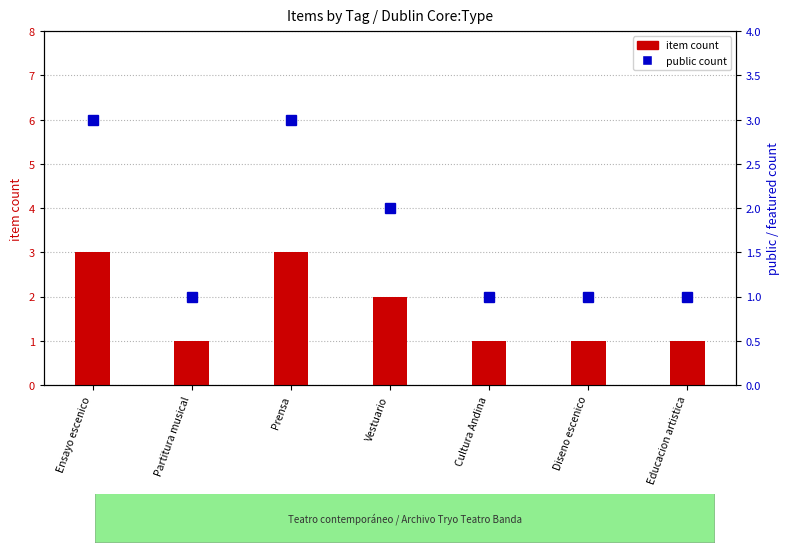

Which series has the largest total across all categories?

item count